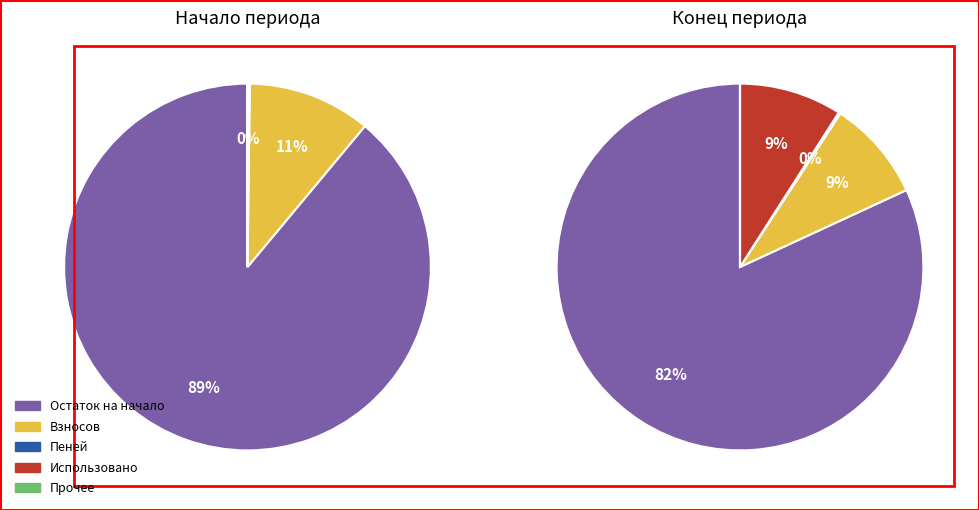

Which category has the biggest portion of the pie?

Остаток на начало периода